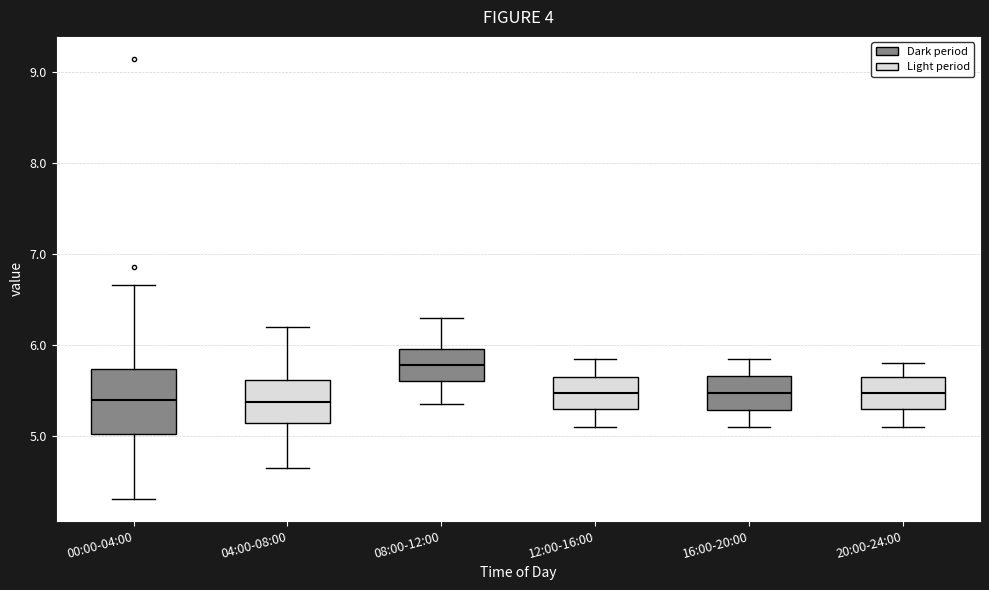

Reading left to right, transcribe this box plot: for each box, give where its median line is, the range the box spans, and where its two whiskers end, as read against the y-axis. The values are not printed on the chart, so give them approximately, as read against the axis.

00:00-04:00: median 5.4, box 5.0 to 5.7, whiskers 4.3 to 6.7
04:00-08:00: median 5.4, box 5.1 to 5.6, whiskers 4.7 to 6.2
08:00-12:00: median 5.8, box 5.6 to 6.0, whiskers 5.4 to 6.3
12:00-16:00: median 5.5, box 5.3 to 5.7, whiskers 5.1 to 5.9
16:00-20:00: median 5.5, box 5.3 to 5.7, whiskers 5.1 to 5.9
20:00-24:00: median 5.5, box 5.3 to 5.7, whiskers 5.1 to 5.8